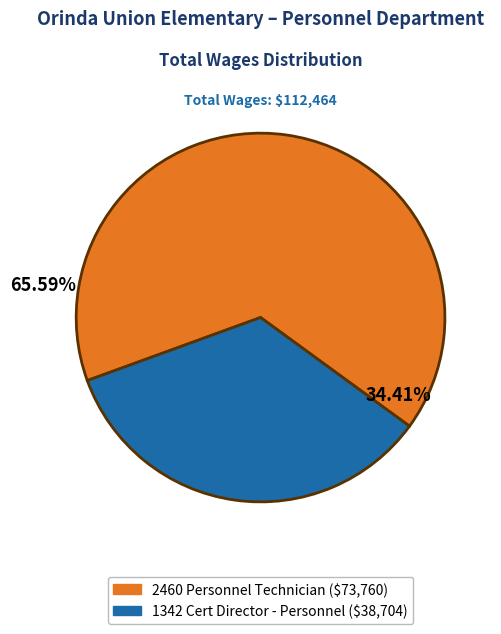

What is the change in value from 2460 Personnel Technician to 1342 Cert Director - Personnel?

-35056